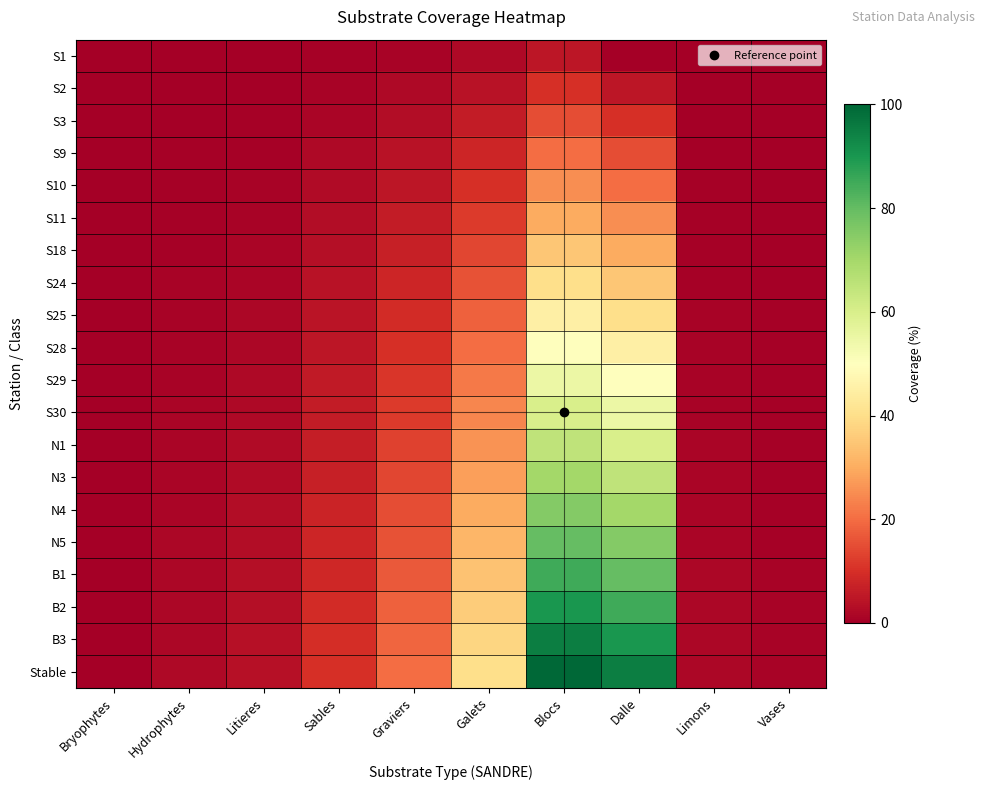

Reading left to right, transcribe all the data shown in this chart.

S1: Bryophytes=0.0	Hydrophytes=0.1	Litieres=0.1	Sables=0.5	Graviers=1.0	Galets=2.0	Blocs=5.0	Dalle=0.0	Limons=0.0	Vases=0.0
S2: Bryophytes=0.0	Hydrophytes=0.2	Litieres=0.3	Sables=1.0	Graviers=2.0	Galets=4.0	Blocs=10.0	Dalle=5.0	Limons=0.1	Vases=0.0
S3: Bryophytes=0.0	Hydrophytes=0.3	Litieres=0.5	Sables=1.5	Graviers=3.0	Galets=6.0	Blocs=15.0	Dalle=10.0	Limons=0.2	Vases=0.1
S9: Bryophytes=0.0	Hydrophytes=0.4	Litieres=0.7	Sables=2.0	Graviers=4.0	Galets=8.0	Blocs=20.0	Dalle=15.0	Limons=0.3	Vases=0.1
S10: Bryophytes=0.0	Hydrophytes=0.5	Litieres=0.9	Sables=2.5	Graviers=5.0	Galets=10.0	Blocs=25.0	Dalle=20.0	Limons=0.4	Vases=0.2
S11: Bryophytes=0.0	Hydrophytes=0.6	Litieres=1.1	Sables=3.0	Graviers=6.0	Galets=12.0	Blocs=30.0	Dalle=25.0	Limons=0.5	Vases=0.2
S18: Bryophytes=0.0	Hydrophytes=0.7	Litieres=1.3	Sables=3.5	Graviers=7.0	Galets=14.0	Blocs=35.0	Dalle=30.0	Limons=0.6	Vases=0.3
S24: Bryophytes=0.0	Hydrophytes=0.8	Litieres=1.5	Sables=4.0	Graviers=8.0	Galets=16.0	Blocs=40.0	Dalle=35.0	Limons=0.7	Vases=0.3
S25: Bryophytes=0.0	Hydrophytes=0.9	Litieres=1.7	Sables=4.5	Graviers=9.0	Galets=18.0	Blocs=45.0	Dalle=40.0	Limons=0.8	Vases=0.4
S28: Bryophytes=0.0	Hydrophytes=1.0	Litieres=1.9	Sables=5.0	Graviers=10.0	Galets=20.0	Blocs=50.0	Dalle=45.0	Limons=0.9	Vases=0.4
S29: Bryophytes=0.0	Hydrophytes=1.1	Litieres=2.1	Sables=5.5	Graviers=11.0	Galets=22.0	Blocs=55.0	Dalle=50.0	Limons=1.0	Vases=0.5
S30: Bryophytes=0.0	Hydrophytes=1.2	Litieres=2.3	Sables=6.0	Graviers=12.0	Galets=24.0	Blocs=60.0	Dalle=55.0	Limons=1.1	Vases=0.5
N1: Bryophytes=0.0	Hydrophytes=1.3	Litieres=2.5	Sables=6.5	Graviers=13.0	Galets=26.0	Blocs=65.0	Dalle=60.0	Limons=1.2	Vases=0.6
N3: Bryophytes=0.0	Hydrophytes=1.4	Litieres=2.7	Sables=7.0	Graviers=14.0	Galets=28.0	Blocs=70.0	Dalle=65.0	Limons=1.3	Vases=0.6
N4: Bryophytes=0.0	Hydrophytes=1.5	Litieres=2.9	Sables=7.5	Graviers=15.0	Galets=30.0	Blocs=75.0	Dalle=70.0	Limons=1.4	Vases=0.7
N5: Bryophytes=0.0	Hydrophytes=1.6	Litieres=3.1	Sables=8.0	Graviers=16.0	Galets=32.0	Blocs=80.0	Dalle=75.0	Limons=1.5	Vases=0.7
B1: Bryophytes=0.0	Hydrophytes=1.7	Litieres=3.3	Sables=8.5	Graviers=17.0	Galets=34.0	Blocs=85.0	Dalle=80.0	Limons=1.6	Vases=0.8
B2: Bryophytes=0.0	Hydrophytes=1.8	Litieres=3.5	Sables=9.0	Graviers=18.0	Galets=36.0	Blocs=90.0	Dalle=85.0	Limons=1.7	Vases=0.8
B3: Bryophytes=0.0	Hydrophytes=1.9	Litieres=3.7	Sables=9.5	Graviers=19.0	Galets=38.0	Blocs=95.0	Dalle=90.0	Limons=1.8	Vases=0.9
Stable: Bryophytes=0.0	Hydrophytes=2.0	Litieres=3.9	Sables=10.0	Graviers=20.0	Galets=40.0	Blocs=100.0	Dalle=95.0	Limons=1.9	Vases=0.9